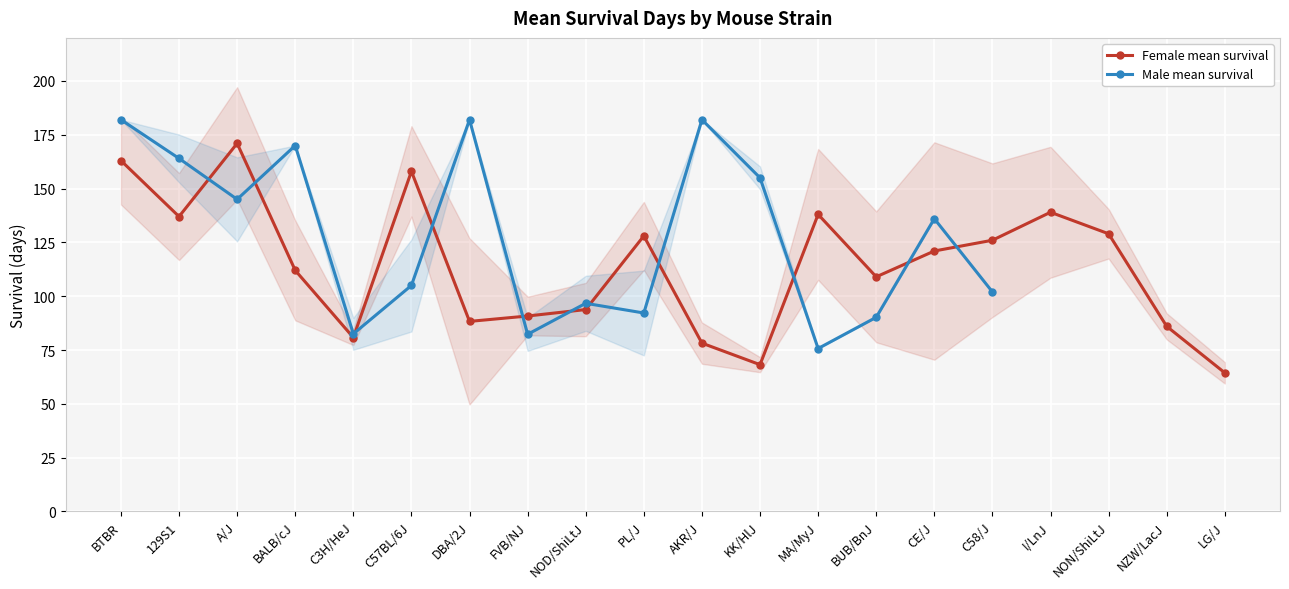

At PL/J, list the series in order from largest to smallest.

Female mean survival, Male mean survival